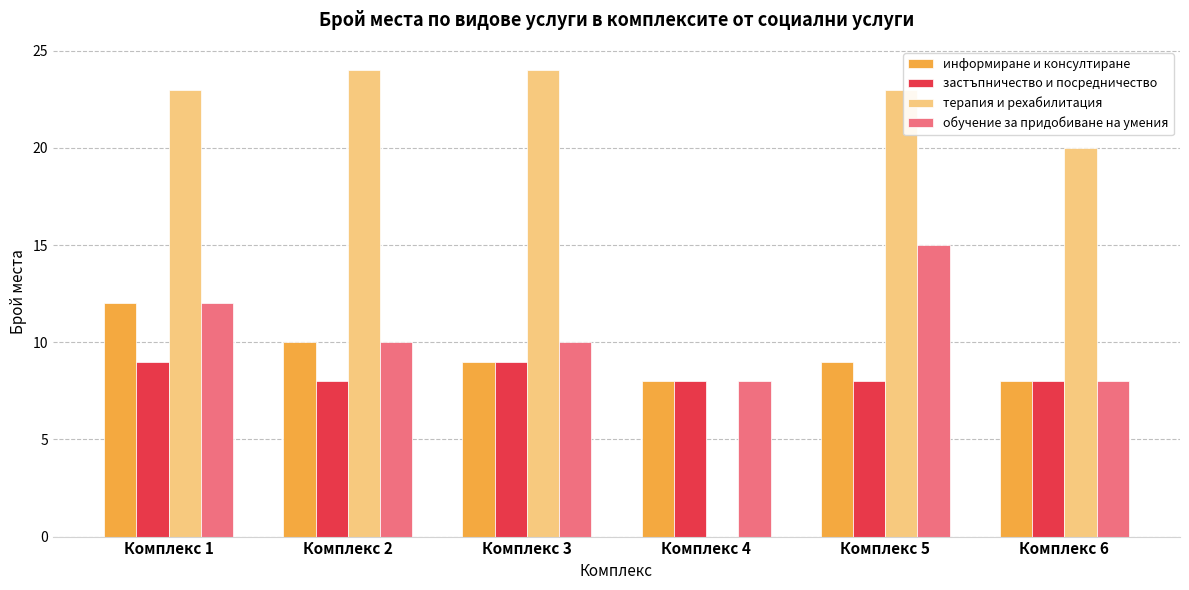

Are the bars grouped side by side (vs. stacked)?

Yes